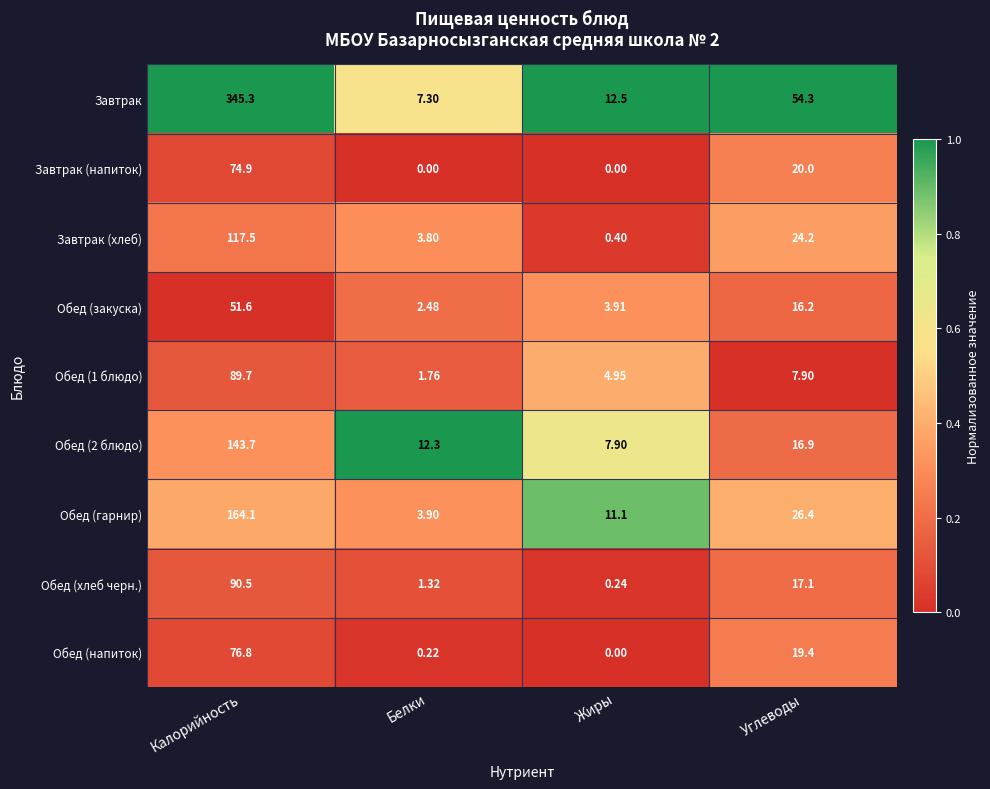

What is the difference between the highest and lowest values at Белки?

12.3